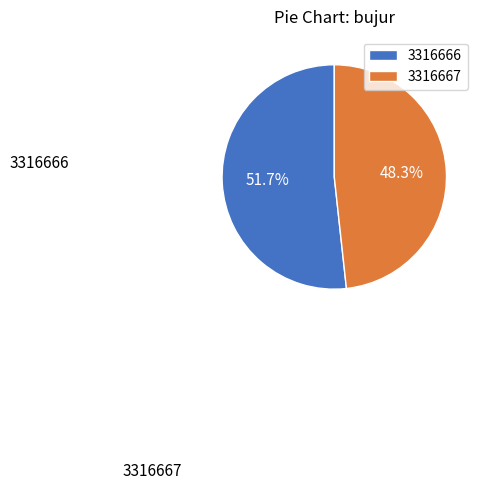

Rank the categories by value from highest to lowest.

3316666, 3316667